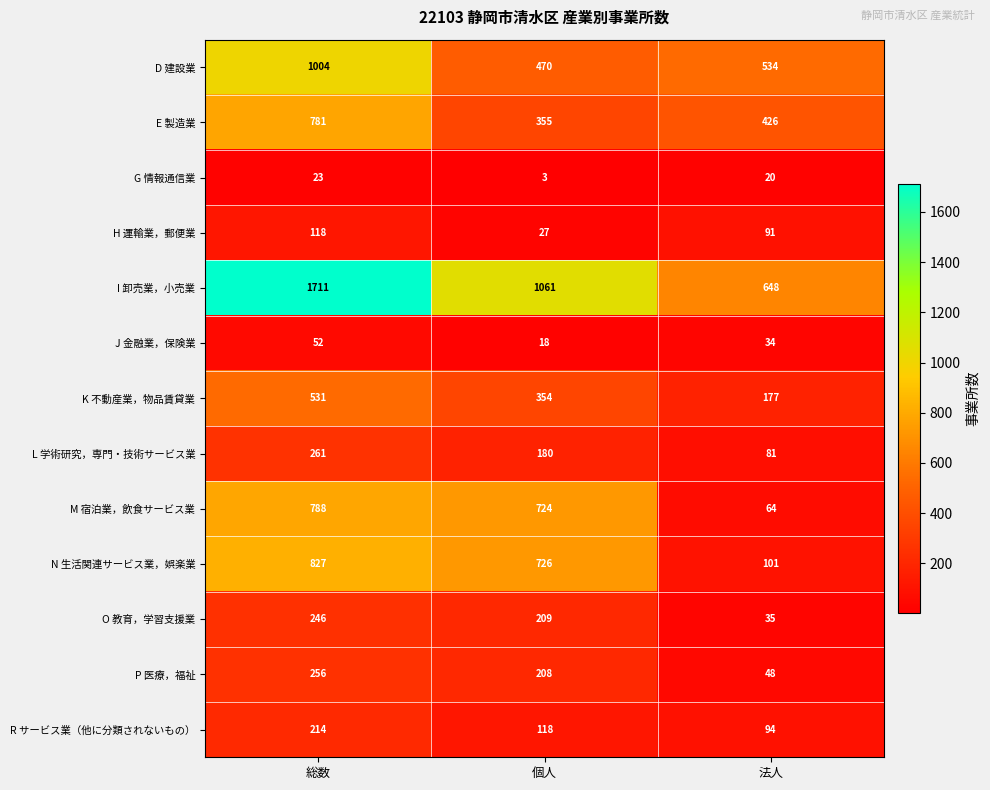

What is the approximate value of D 建設業 at 個人, to the nearest 10?

470